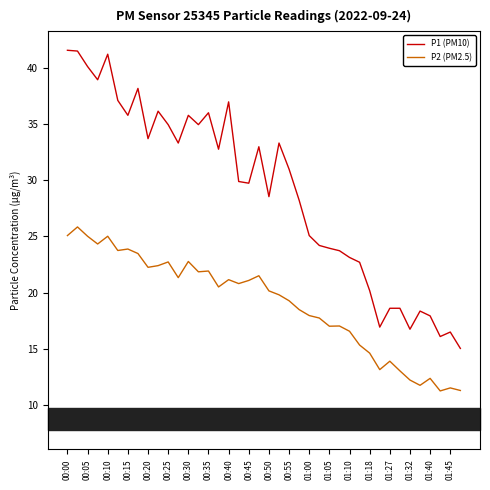

Which series has the widest spread of values?

P1 (PM10)